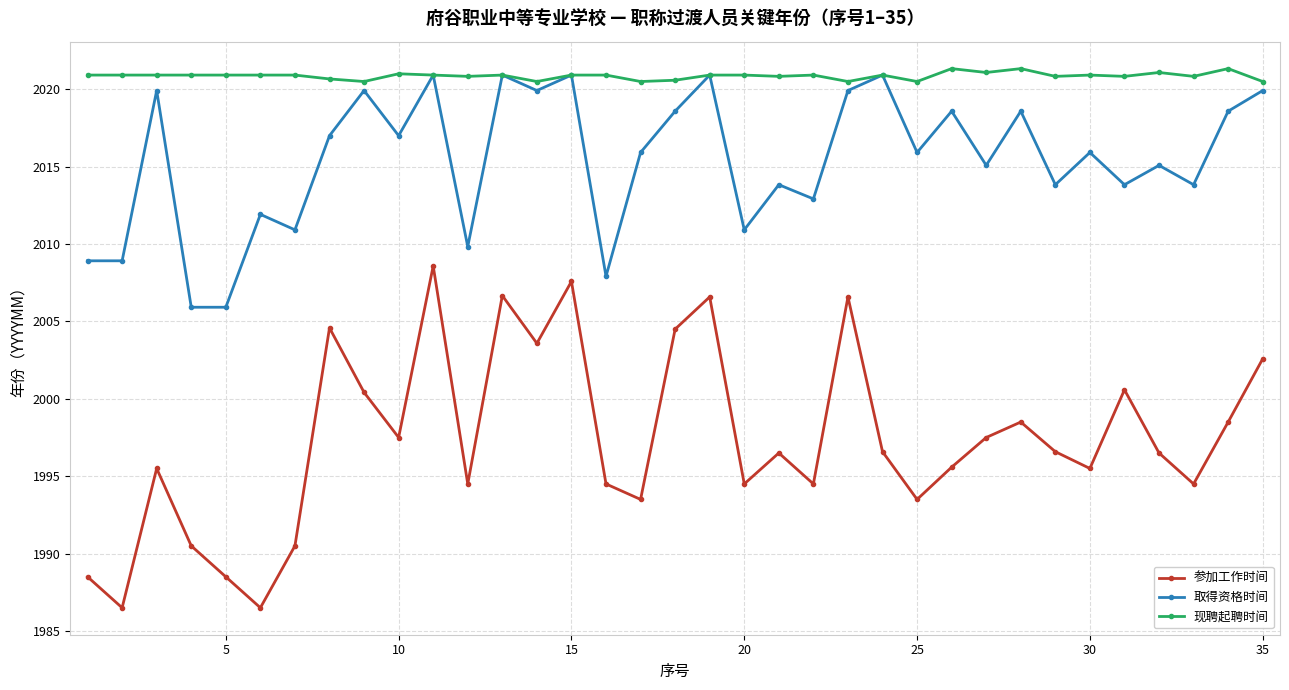

What is the difference between the maximum and minimum values in the 取得资格时间 series?

15.0